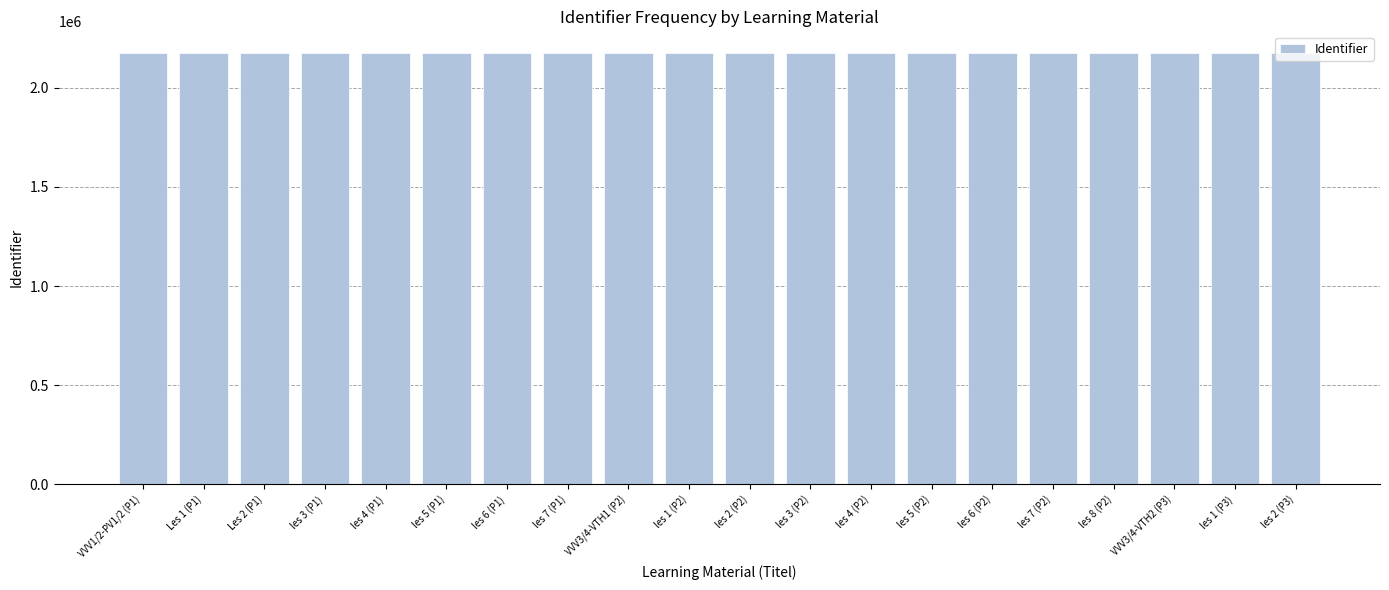

What is the difference between the maximum and minimum values?

23